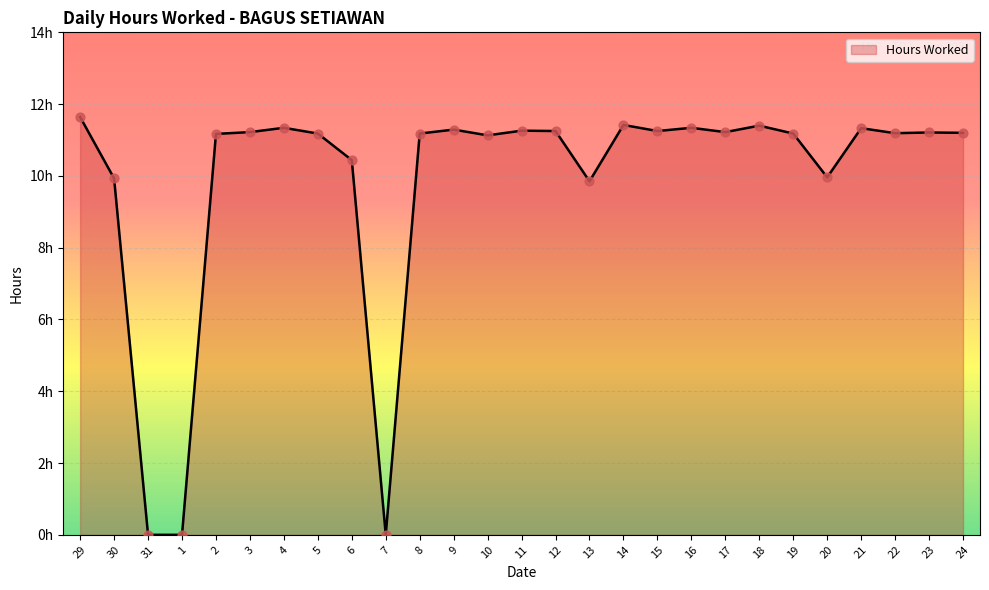

Approximately how many times larger is the value at 18 compared to 5?

1.0